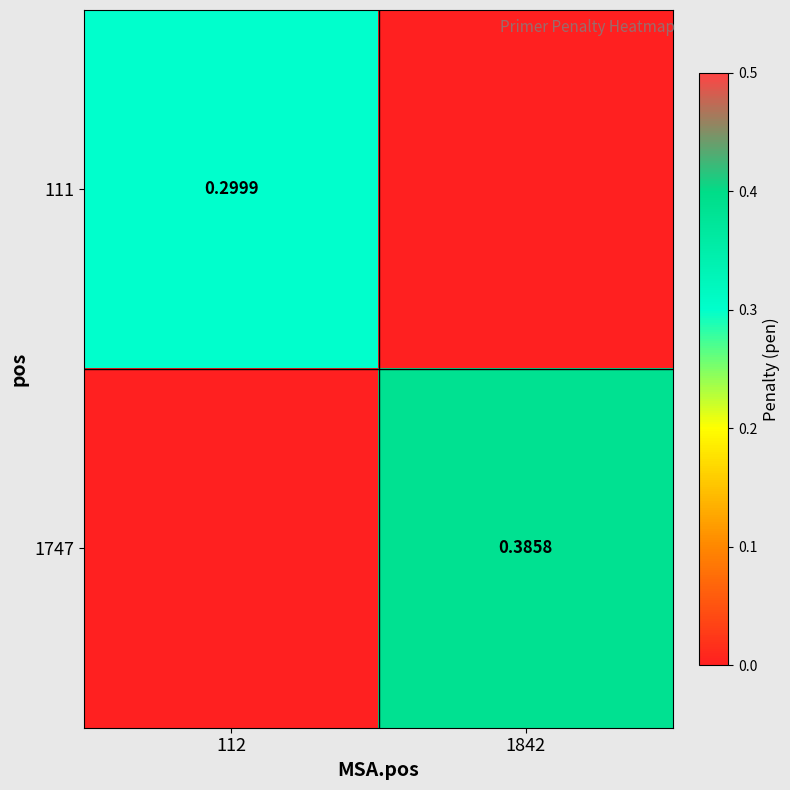

The 1747 series shows 0.1 at 1842. True or false?

False